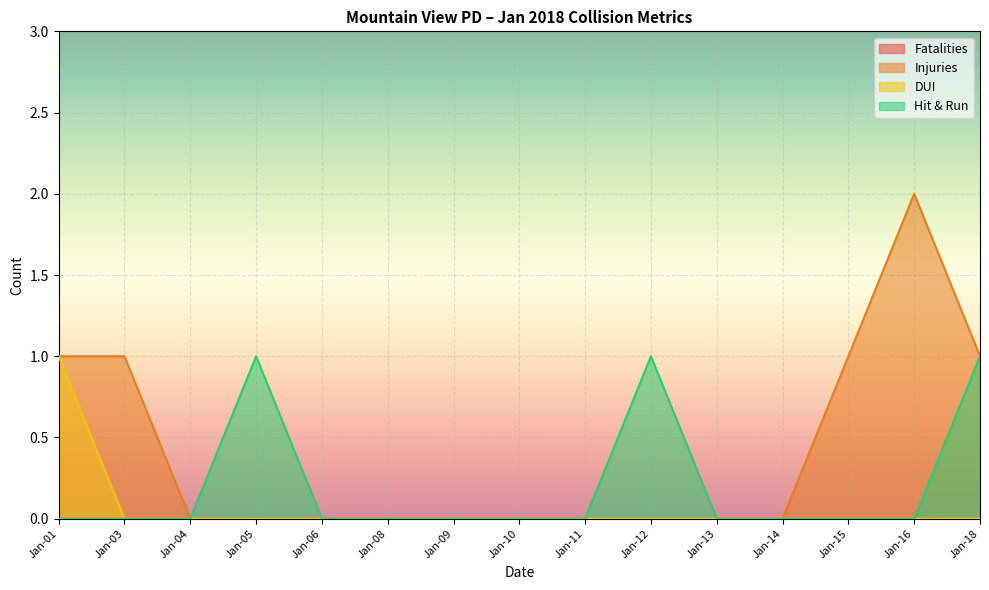

What is the total value across all series at Jan-12?

1